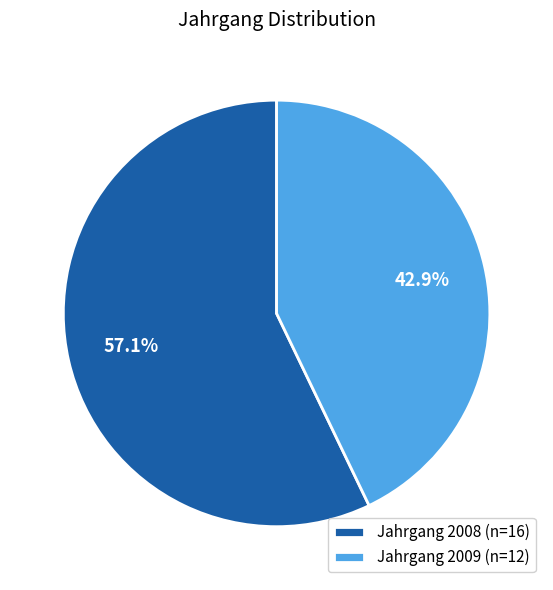

How much of the chart is everything except Jahrgang 2008 (n=16)?

42.9%